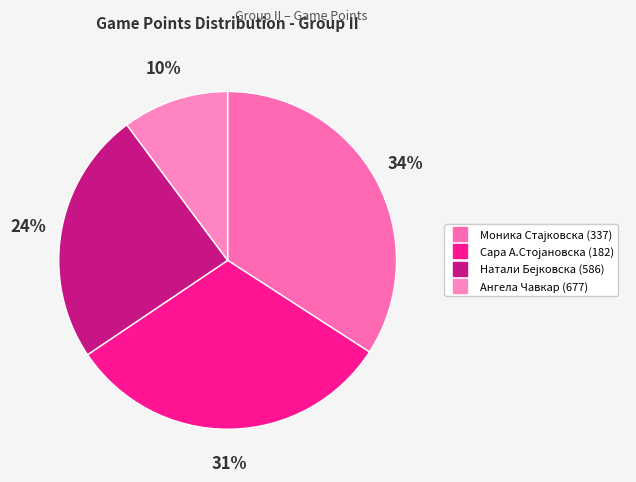

To the nearest percent, what is the difference between the Ангела Чавкар (677) and Сара А.Стојановска (182) slice percentages?

21%